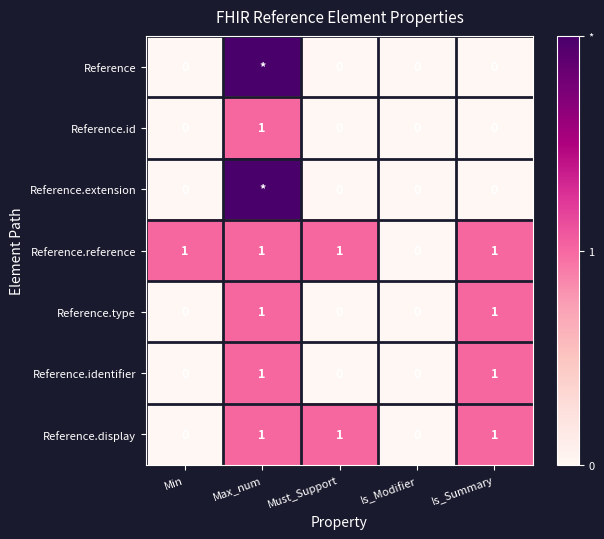

How many Reference.display values are between 0 and 1?

5